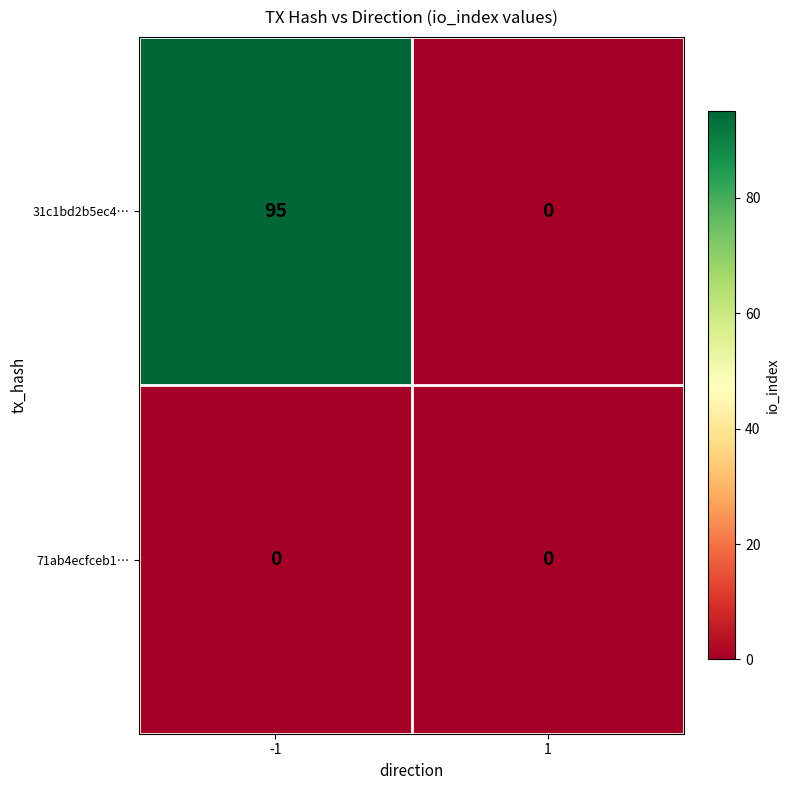

Is the value of 71ab4ecfceb1… at 1 greater than the value of 31c1bd2b5ec4… at -1?

No